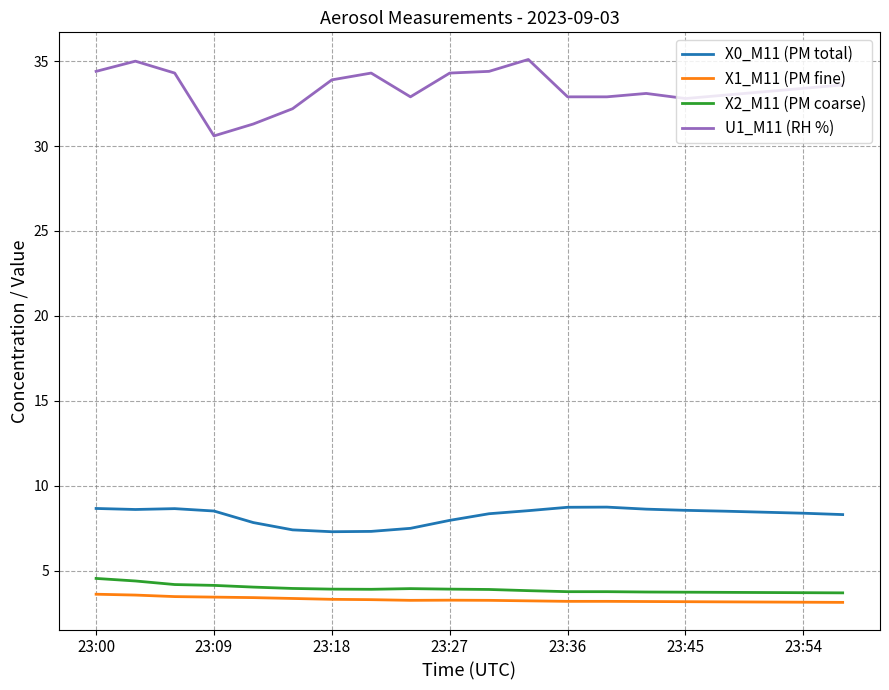

Which series has the largest total across all categories?

U1_M11 (RH %)